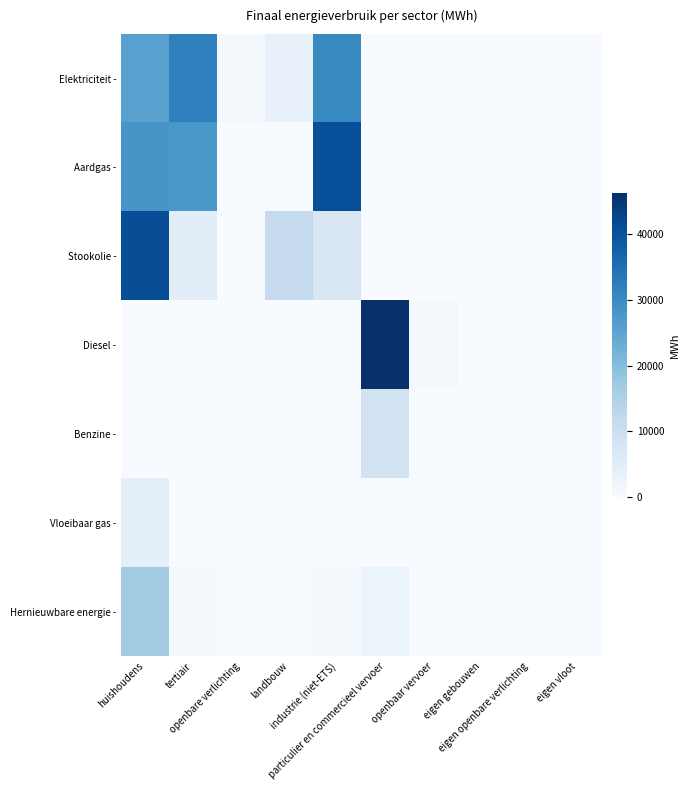

At how many categories does at least one series exceed 14652?

4